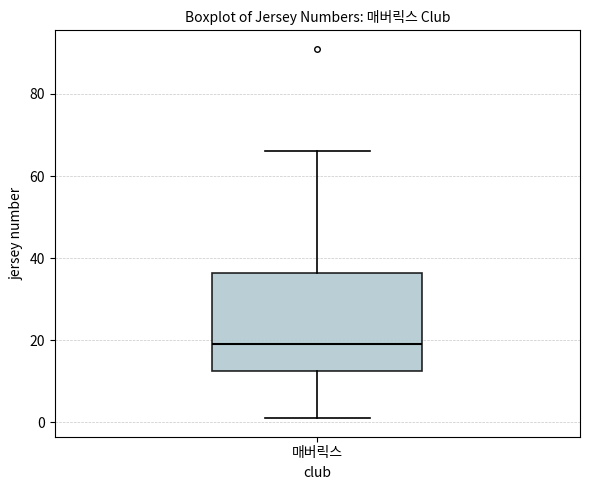

Transcribe this box plot: give where the median line is, the range the box spans, and where the two whiskers end, as read against the y-axis. The values are not printed on the chart, so give them approximately, as read against the axis.

median 20, box 12 to 36, whiskers 2 to 66